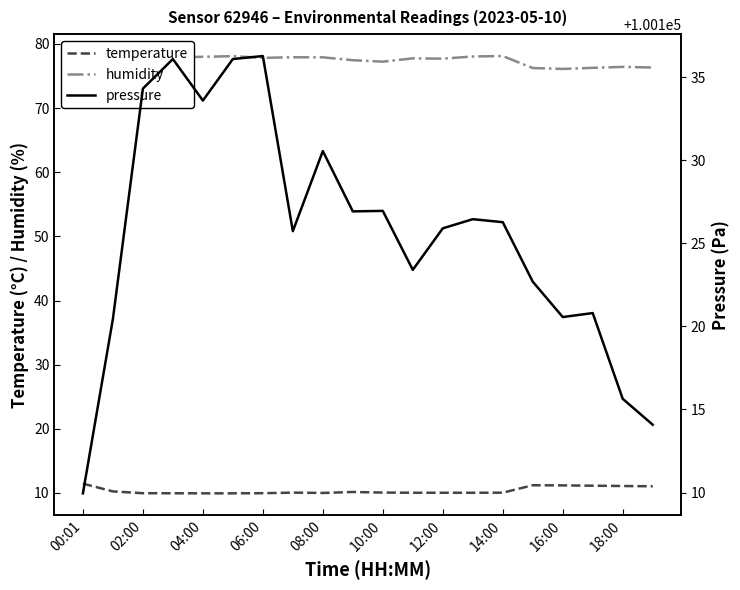

Which series has the largest total across all categories?

pressure